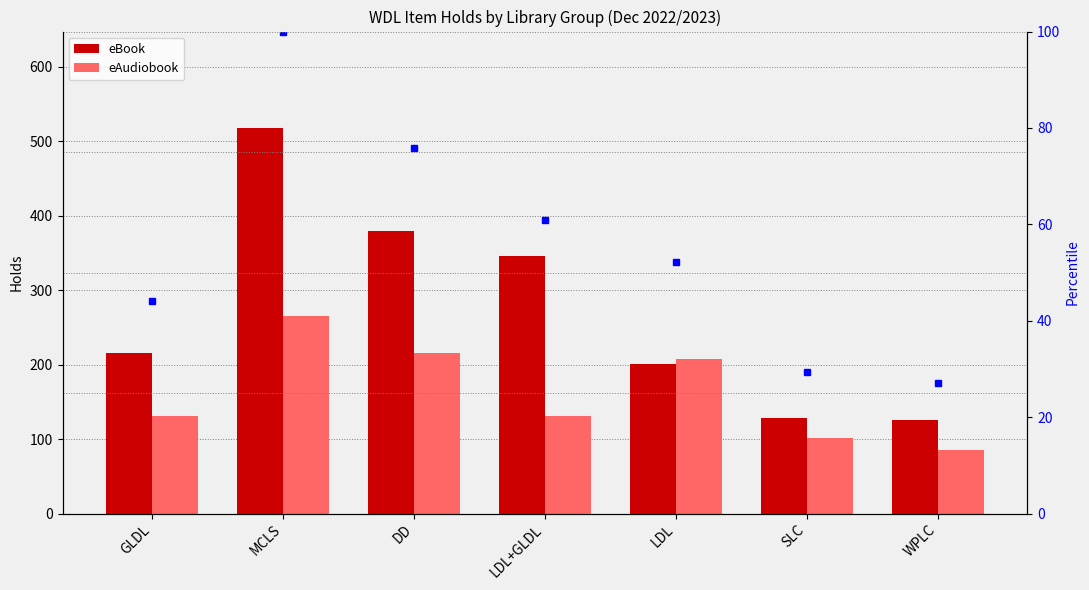

How many values in the eAudiobook series are below 131?

2